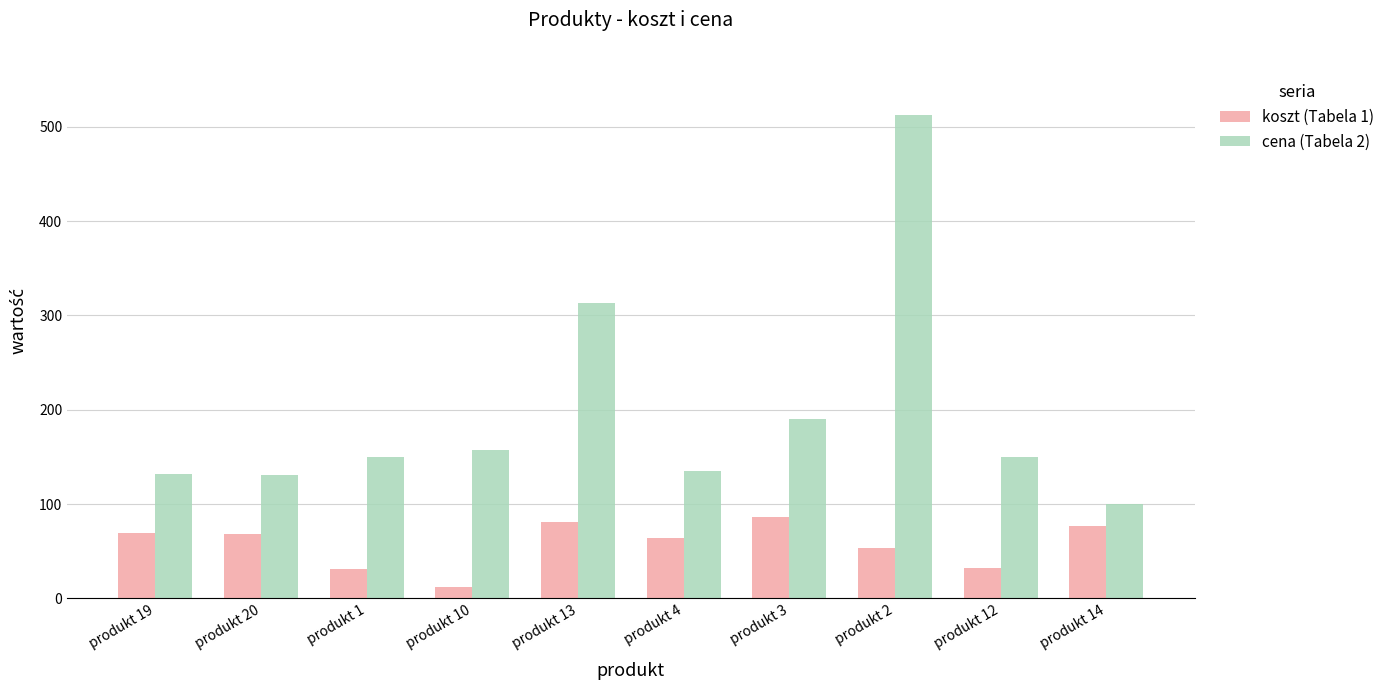

Rank the series by their maximum value, from lowest to highest.

koszt (Tabela 1), cena (Tabela 2)